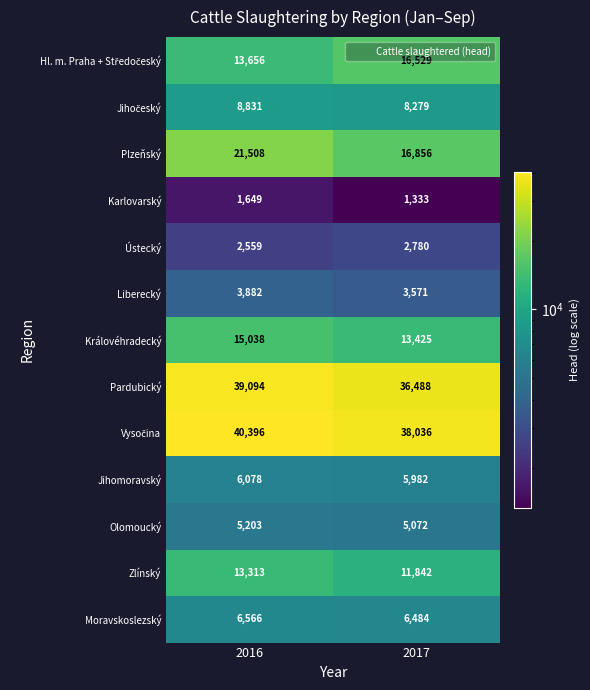

What is the greatest value displayed?

40396